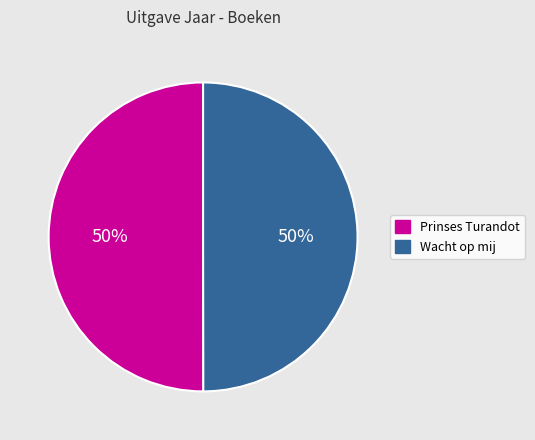

Is the sum of Wacht op mij and Prinses Turandot greater than half?

Yes